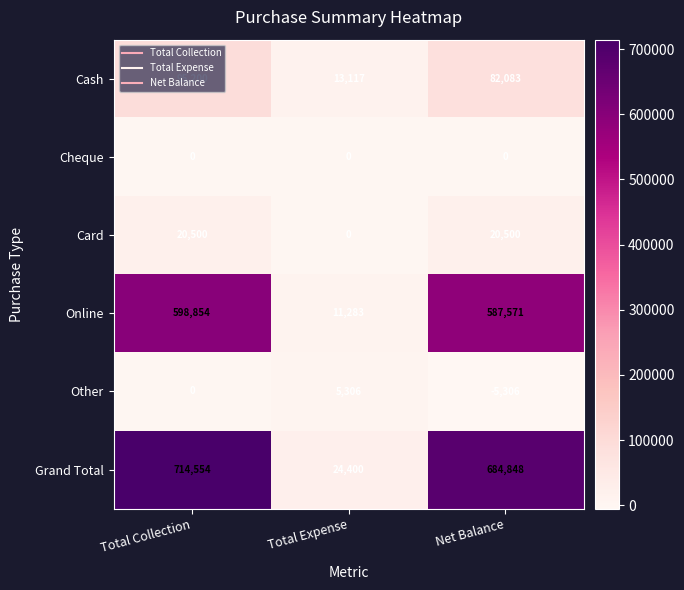

What is the spread (max minus min) of values at Total Expense?

24400